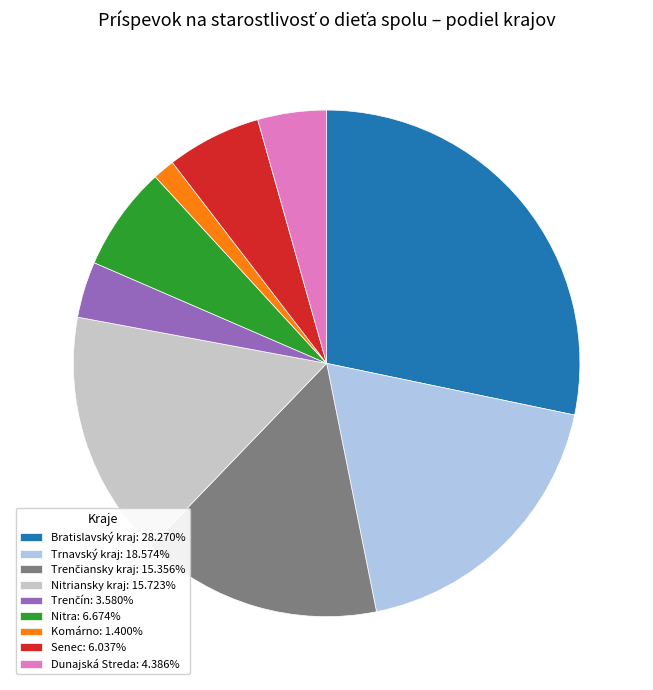

Combined, do Komárno: 1.400% and Nitriansky kraj: 15.723% account for over 50%?

No